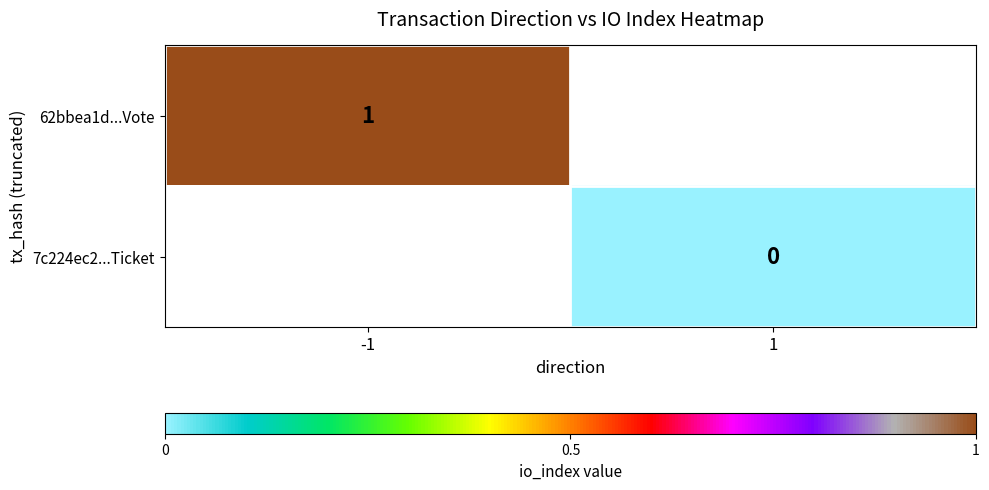

The 62bbea1d...Vote series shows 0 at -1. True or false?

False